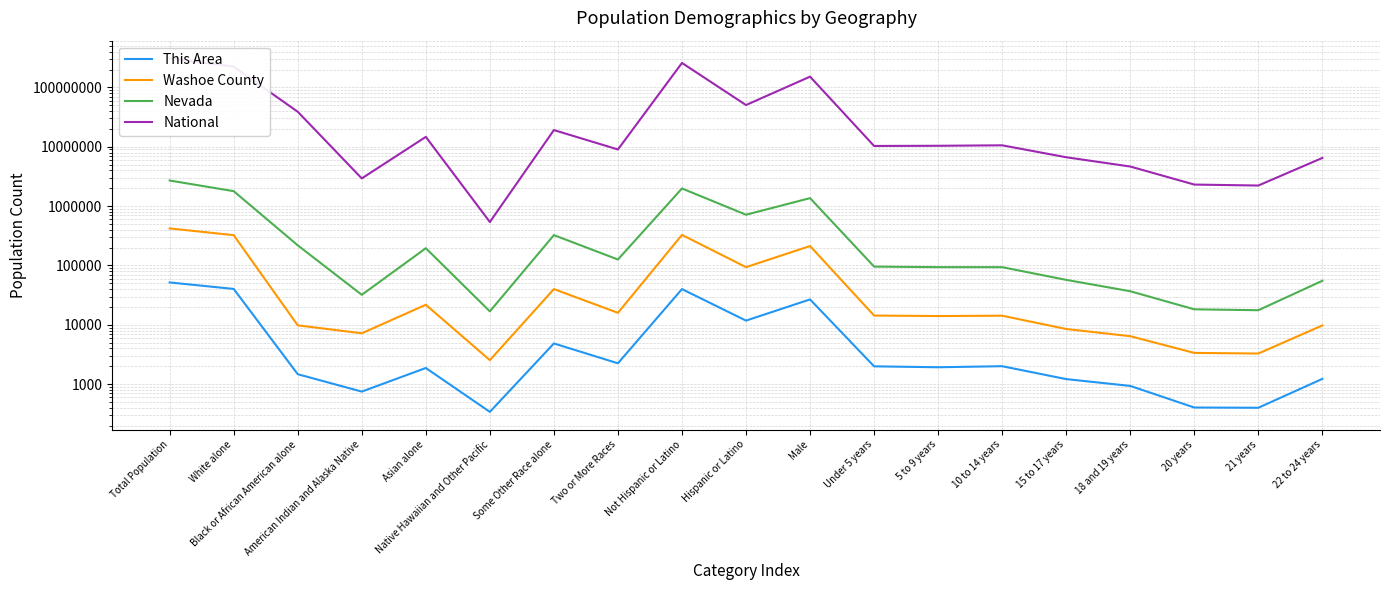

At which label does This Area reach its minimum?

Native Hawaiian and Other Pacific